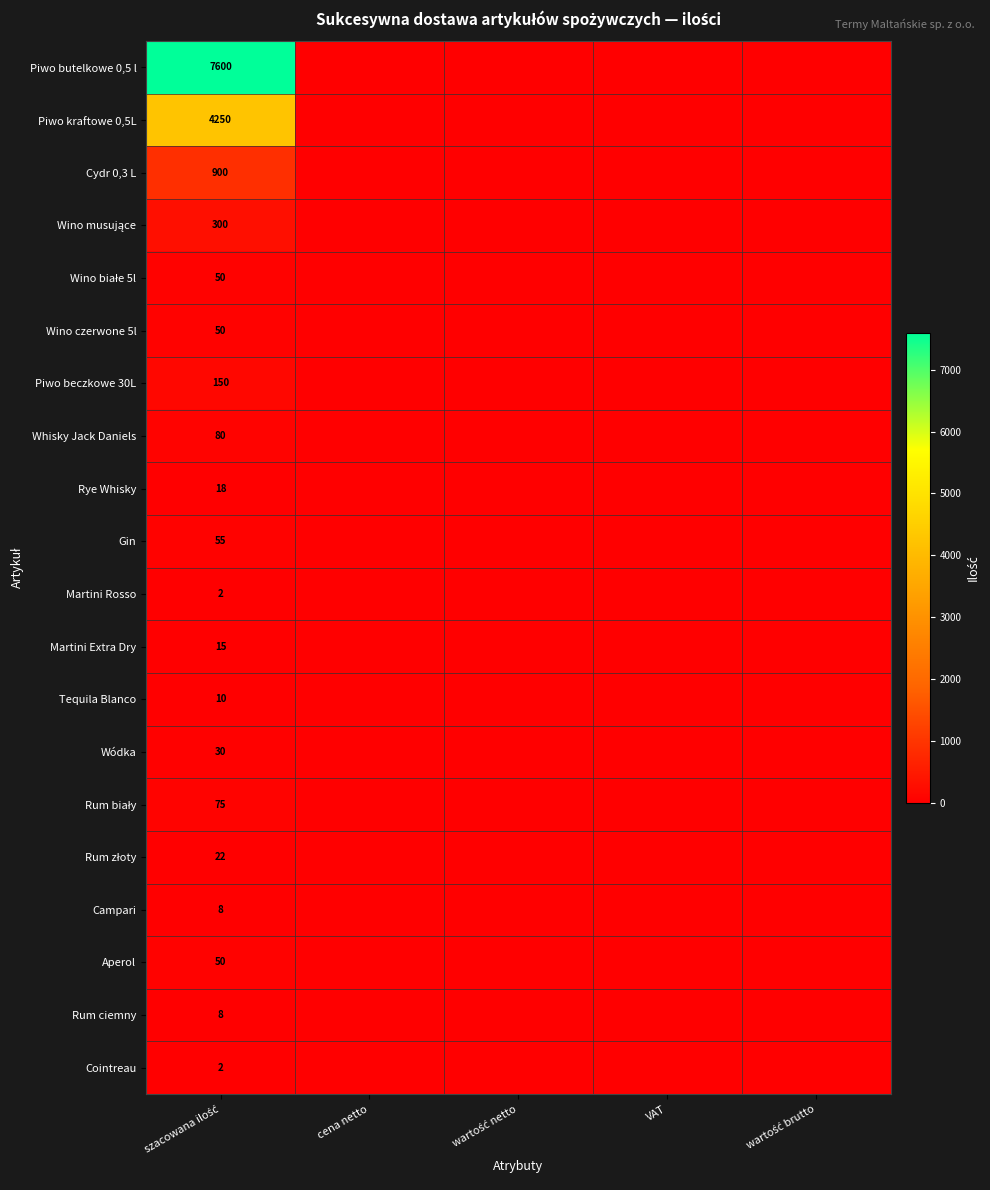

At which category is the sum across all series the highest?

szacowana ilość